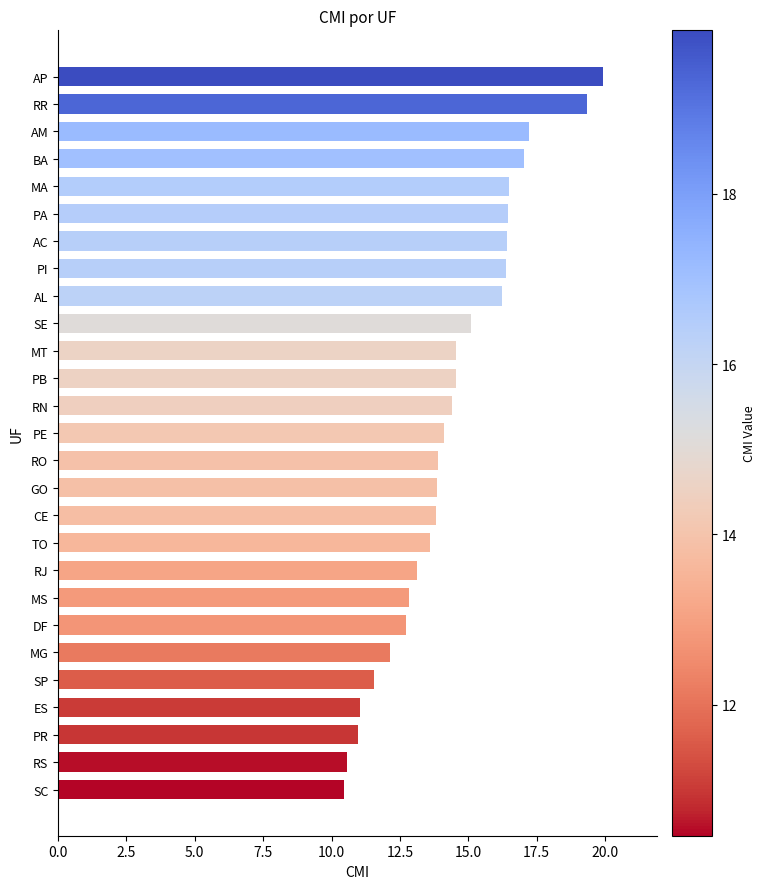

What is the greatest value displayed?

19.9